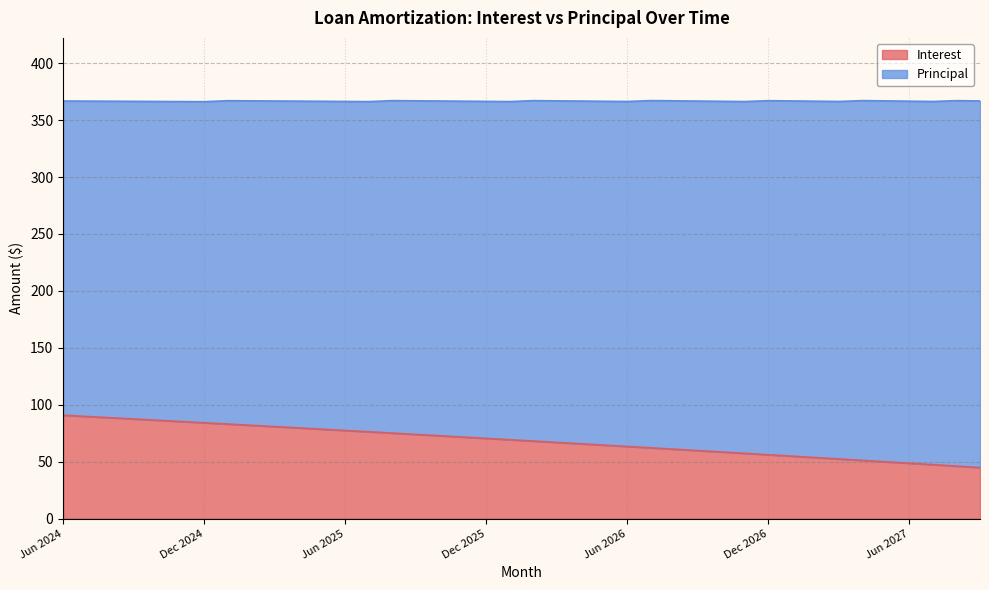

What is the greatest value displayed?

90.8